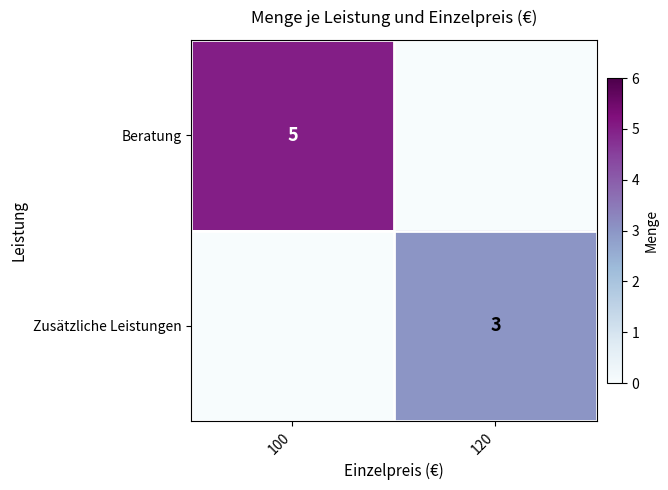

True or false: Zusätzliche Leistungen has a value of 3 at 120.

True